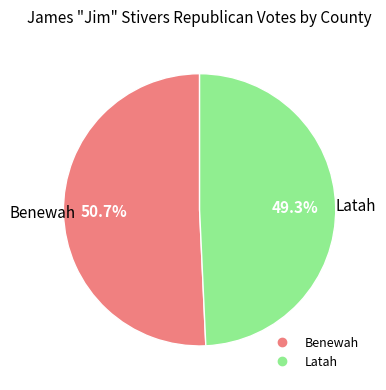

Does Benewah represent more than half of the total?

Yes